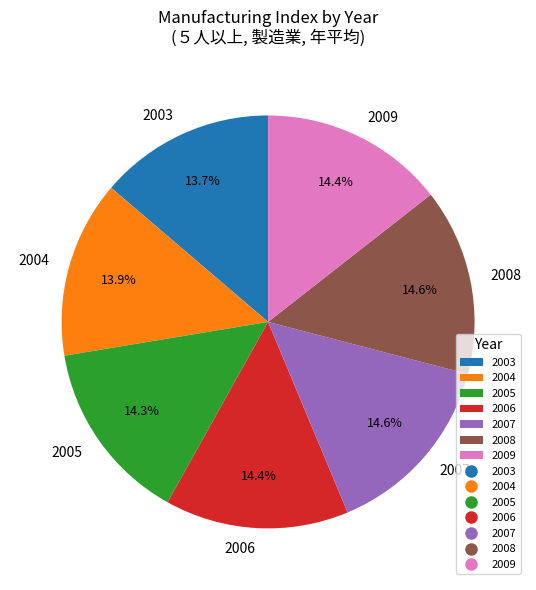

What percentage is the 2004 slice, to the nearest percent?

14%